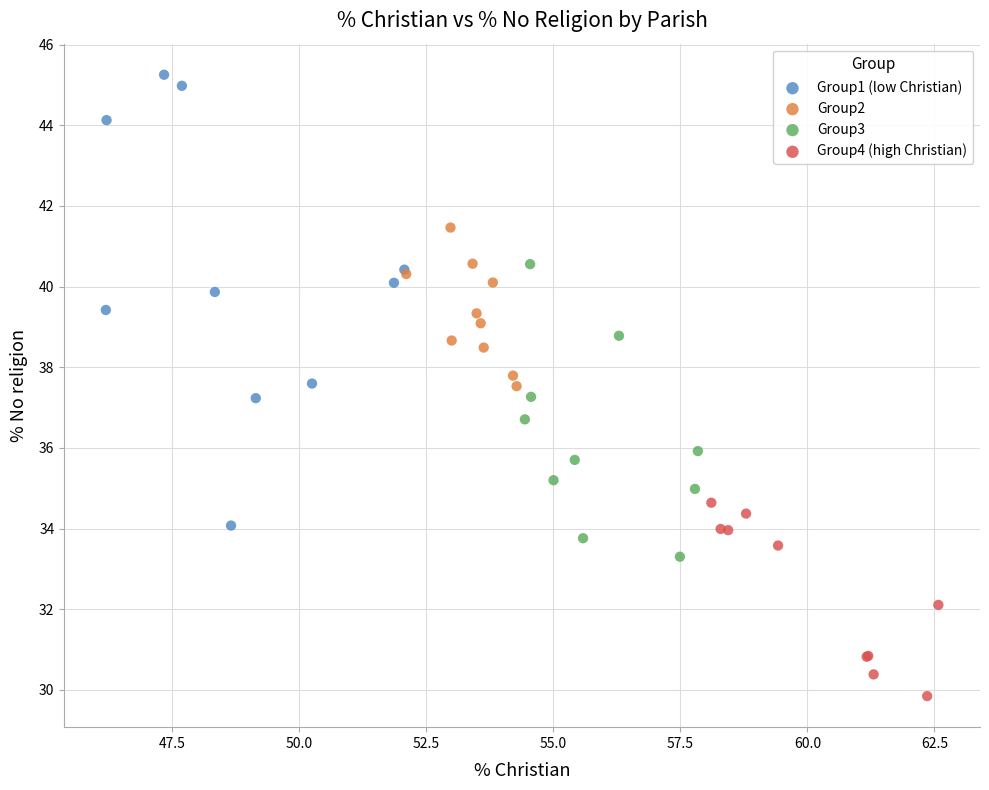

Which series has the largest Y range (max minus min)?

Group1 (low Christian)